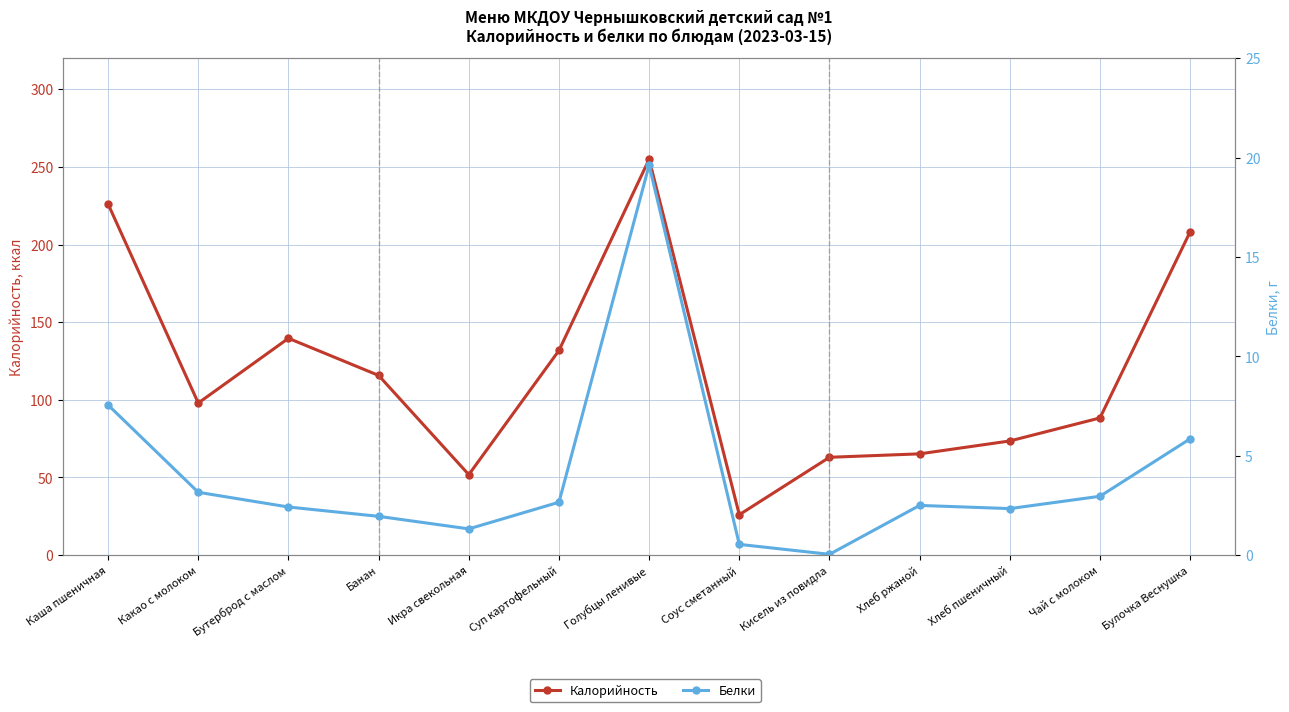

What are all the series names shown in the legend?

Калорийность, Белки